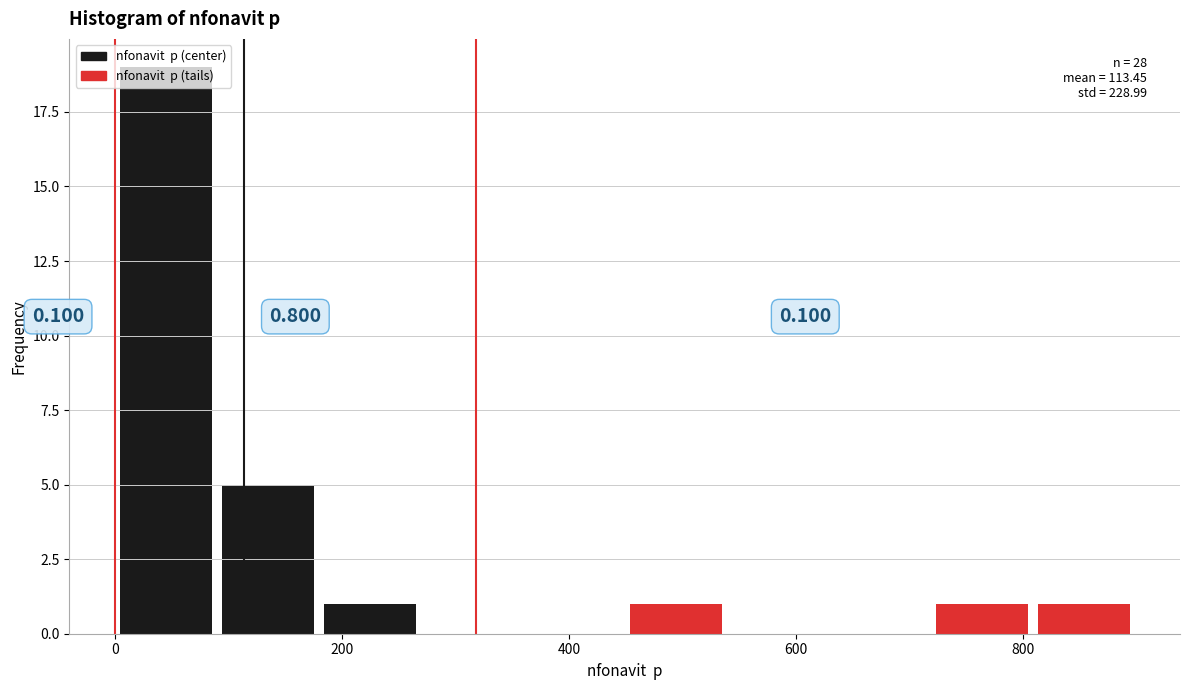

Over which range of the x-axis is the bar tallest?

0 to 80